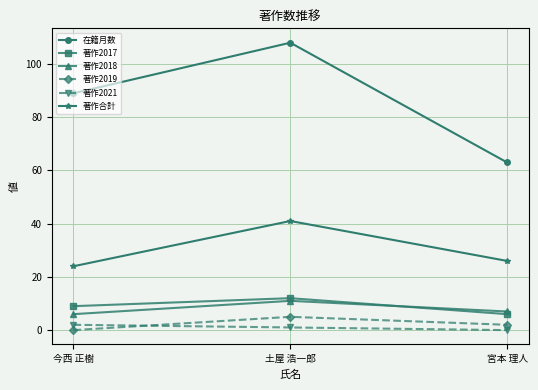

What is the value of the 在籍月数 point at the 1st from the left?

89